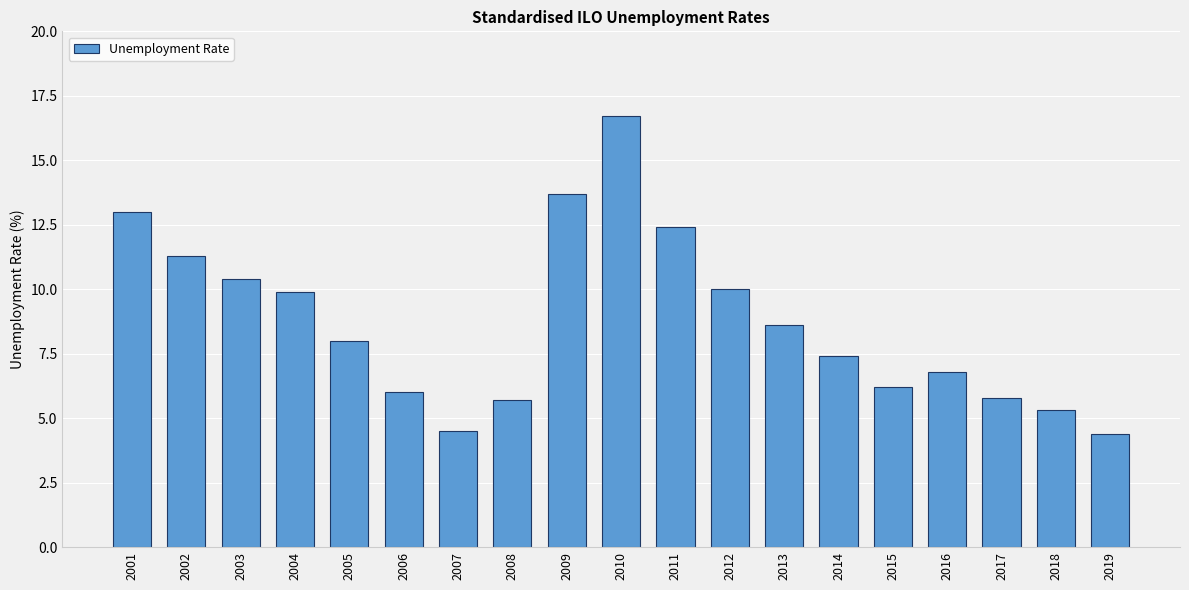

Reading right to left, transcribe all the data shown in this chart.

4.4	5.3	5.8	6.8	6.2	7.4	8.6	10.0	12.4	16.7	13.7	5.7	4.5	6.0	8.0	9.9	10.4	11.3	13.0